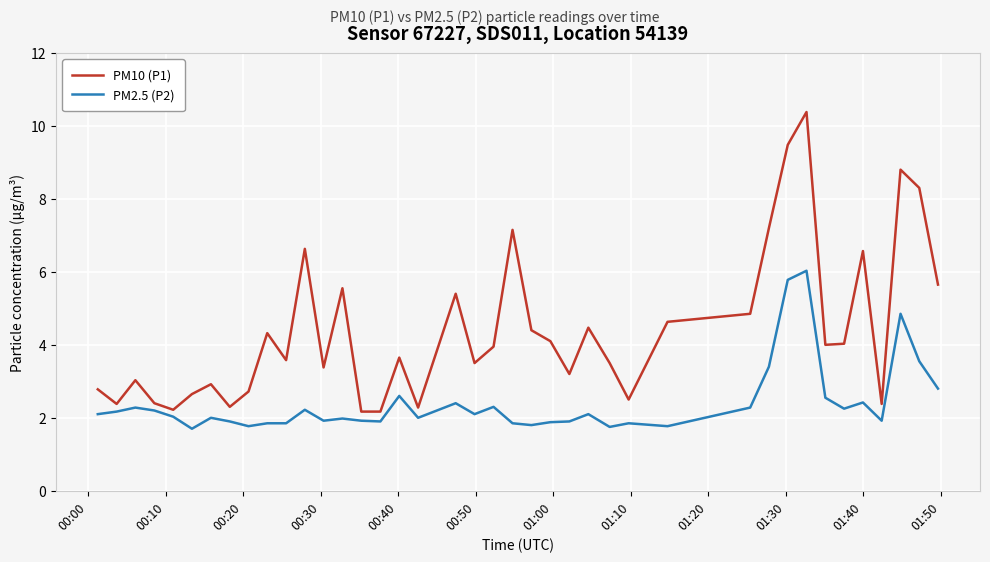

What is the difference between the maximum and minimum values in the PM2.5 (P2) series?

4.3